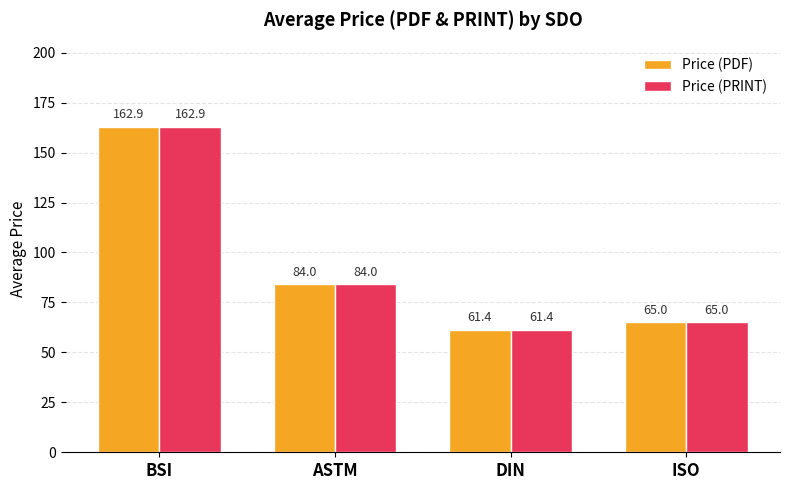

Reading left to right, list all the values displayed in this chart.

Price (PDF): 162.9	84.0	61.4	65.0
Price (PRINT): 162.9	84.0	61.4	65.0